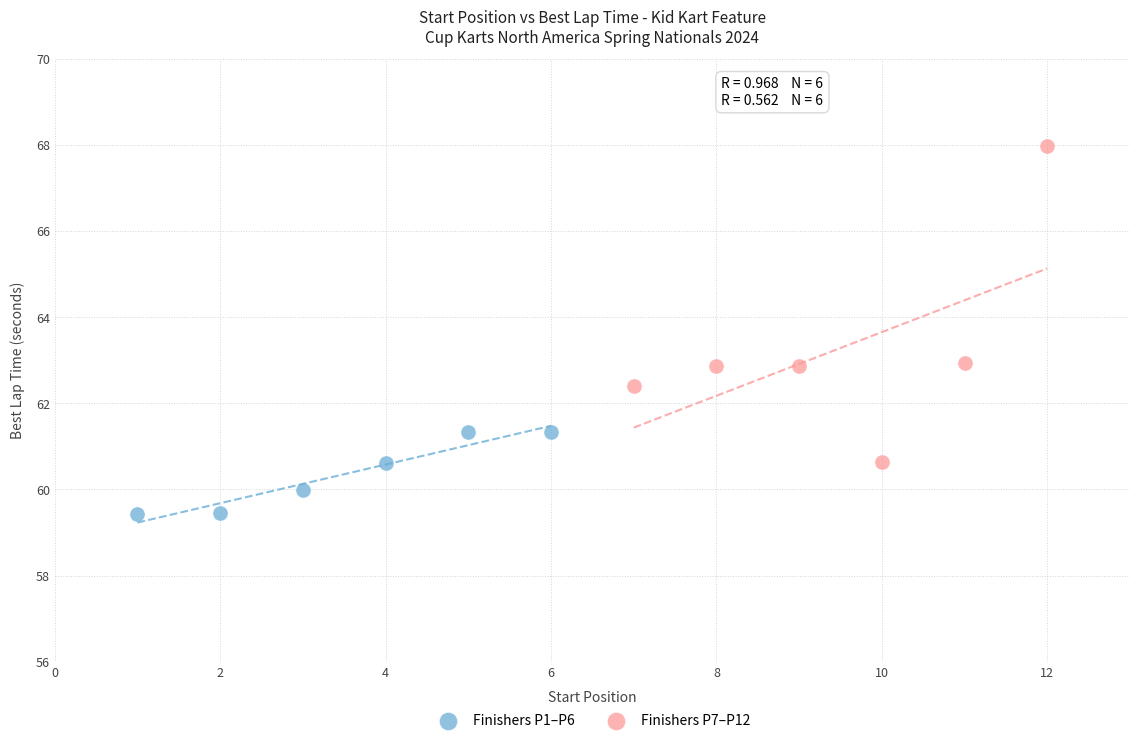

Which series reaches the maximum Y coordinate?

Finishers P7–P12